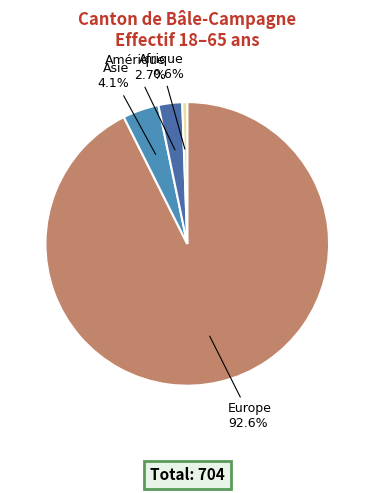

Combined, do Afrique and Amérique account for over 50%?

No